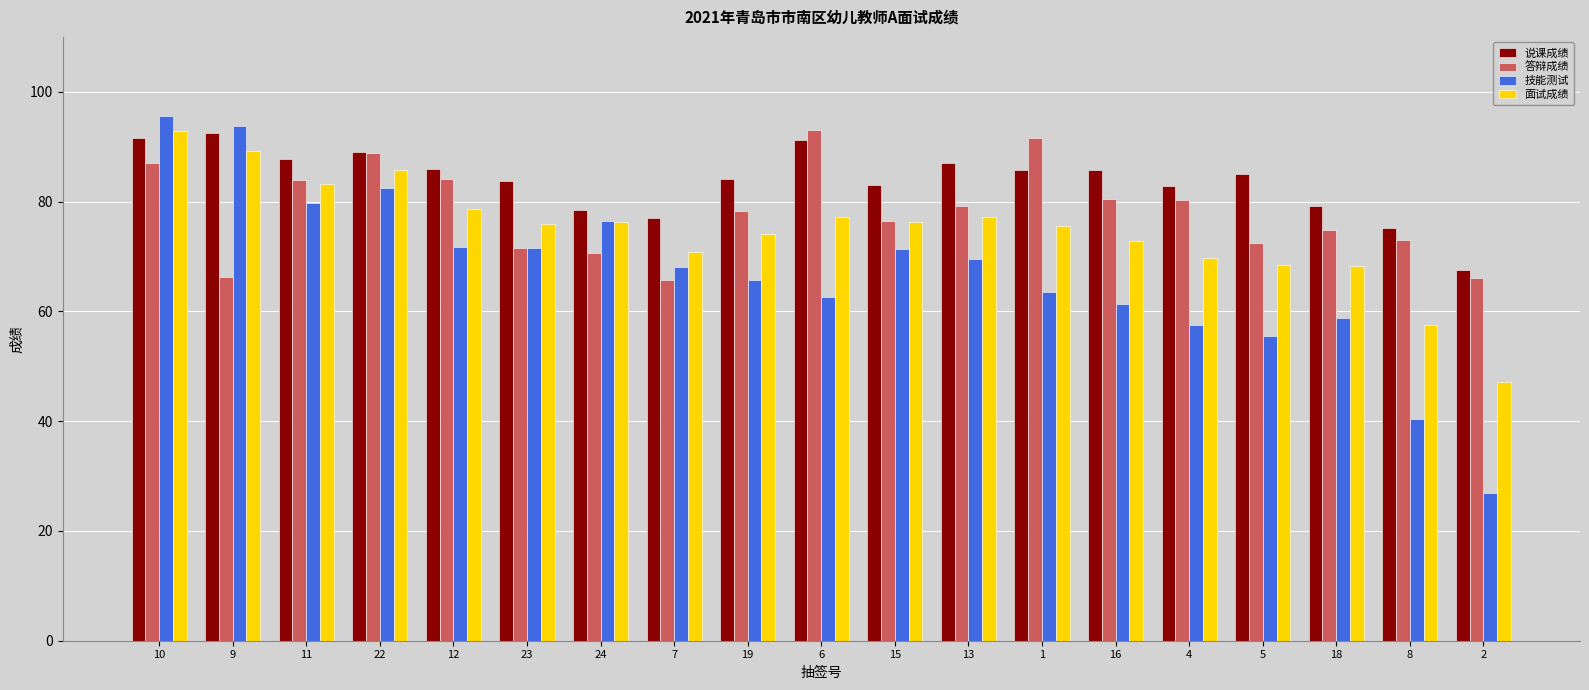

What is the average value of the 答辩成绩 series?

78.1